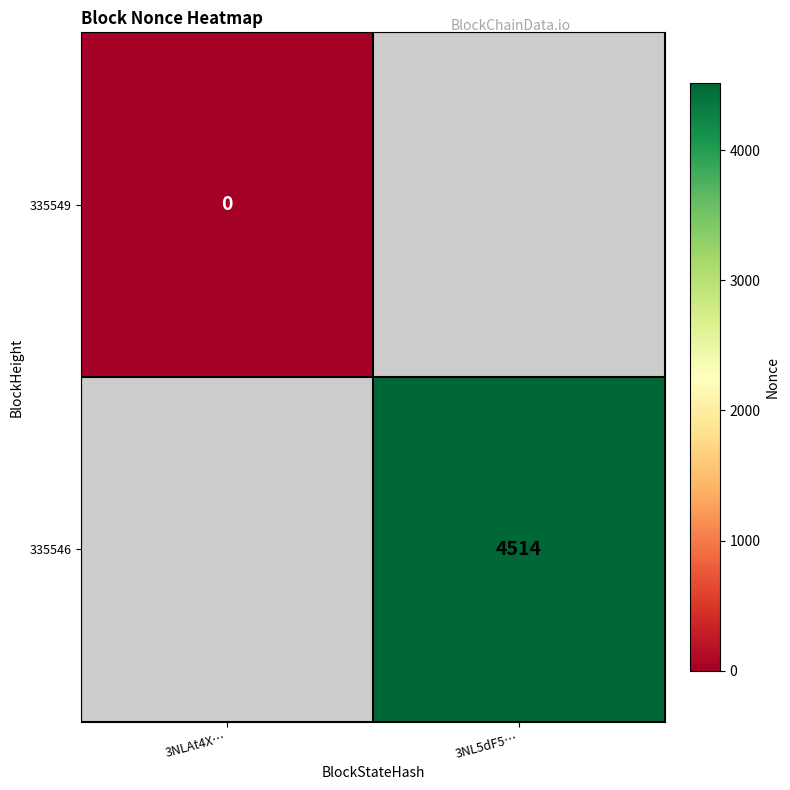

Is it true that 335546 equals 4514 at 3NL5dF5…?

True